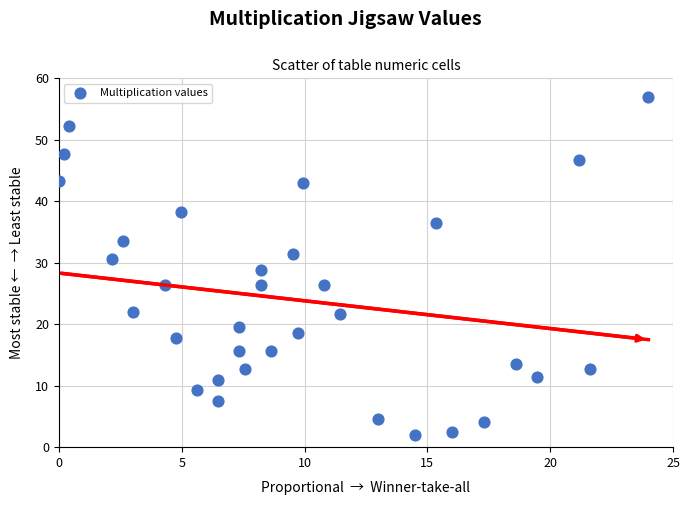

What is the range of X values (max minus min)?

24.0